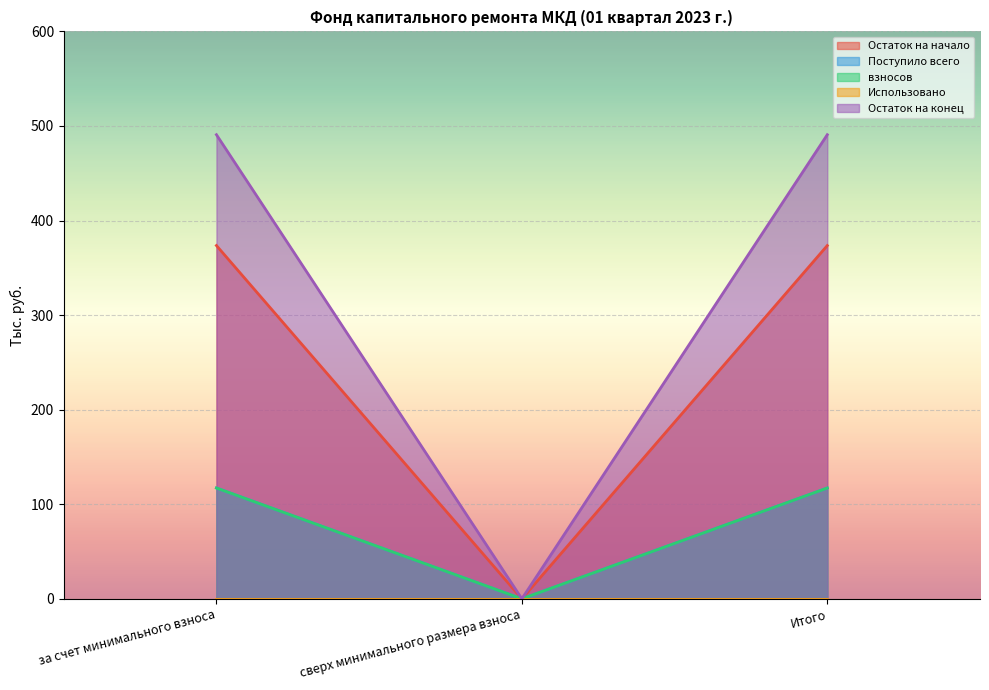

Does the chart display data point markers on the line(s)?

No